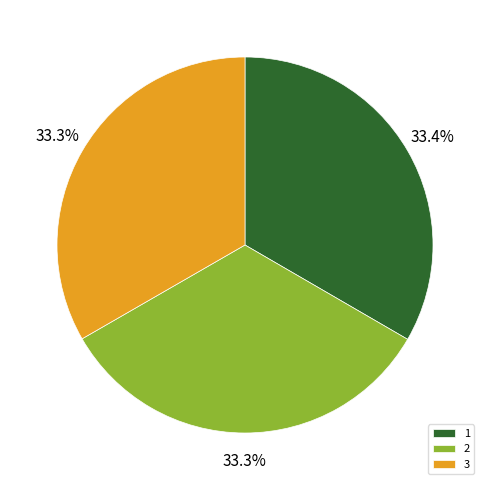

Does 3 account for over 50% of the chart?

No